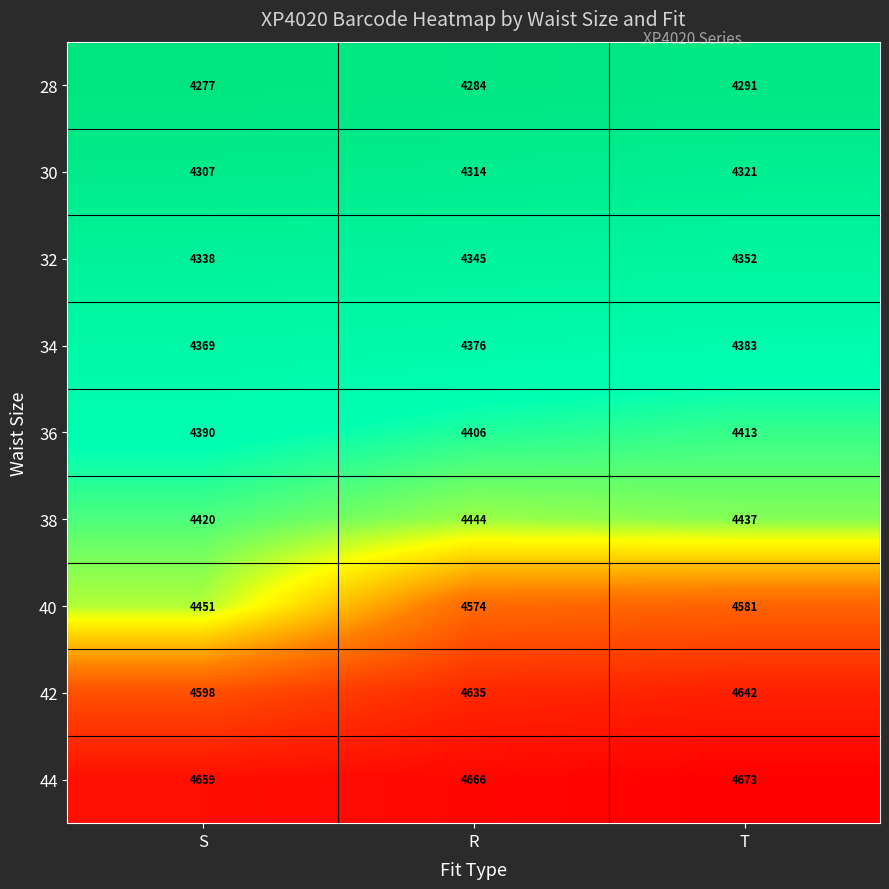

What is the sum of all 28 values?

12852